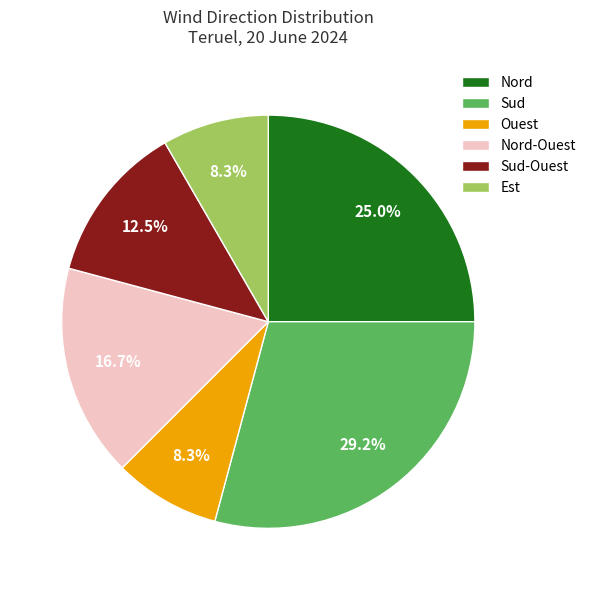

Combined, do Nord-Ouest and Sud account for over 50%?

No